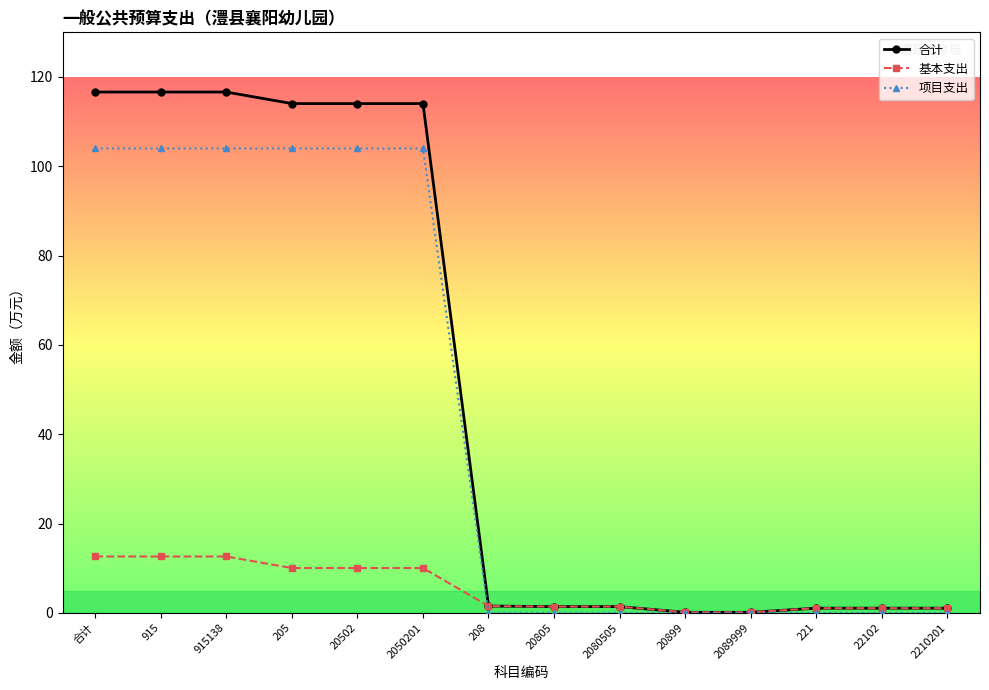

Which series changed the most between 合计 and 20899?

合计